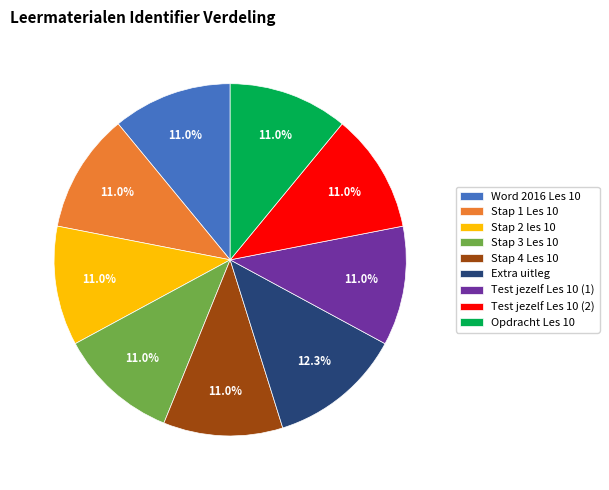

Do Word 2016 Les 10 and Stap 2 les 10 together represent more than half of the pie?

No